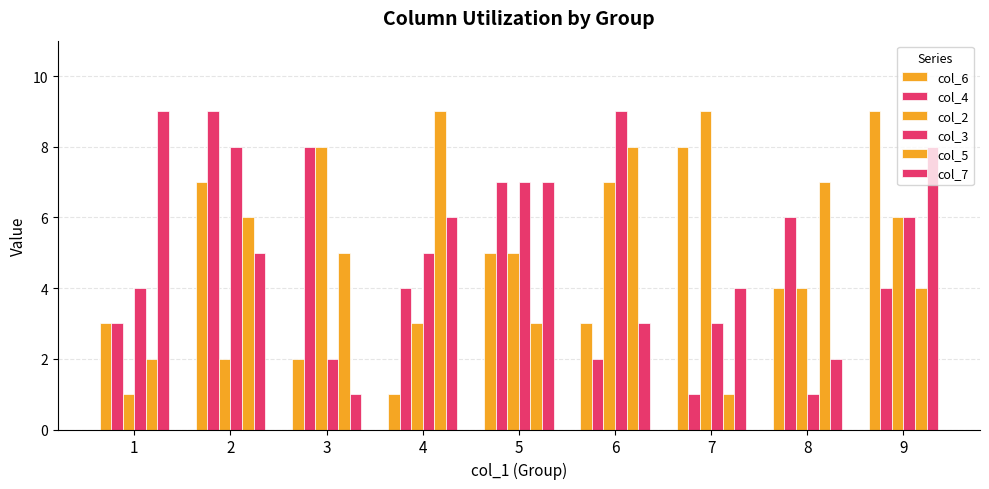

Are the bars grouped side by side (vs. stacked)?

Yes